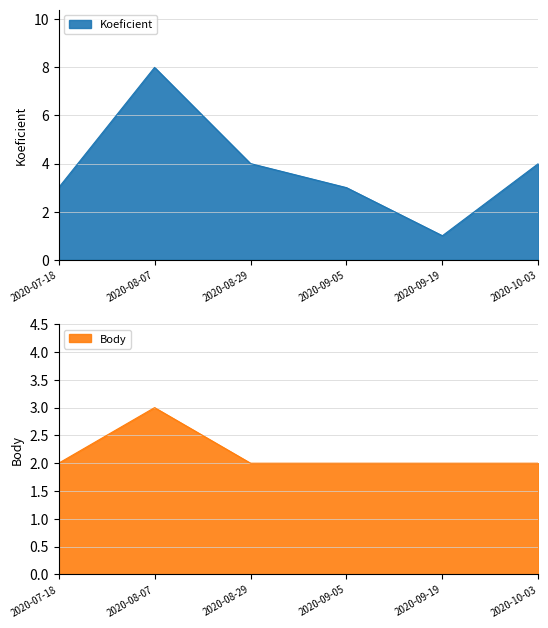

Where is Koeficient nearest to the value 4?

2020-08-29